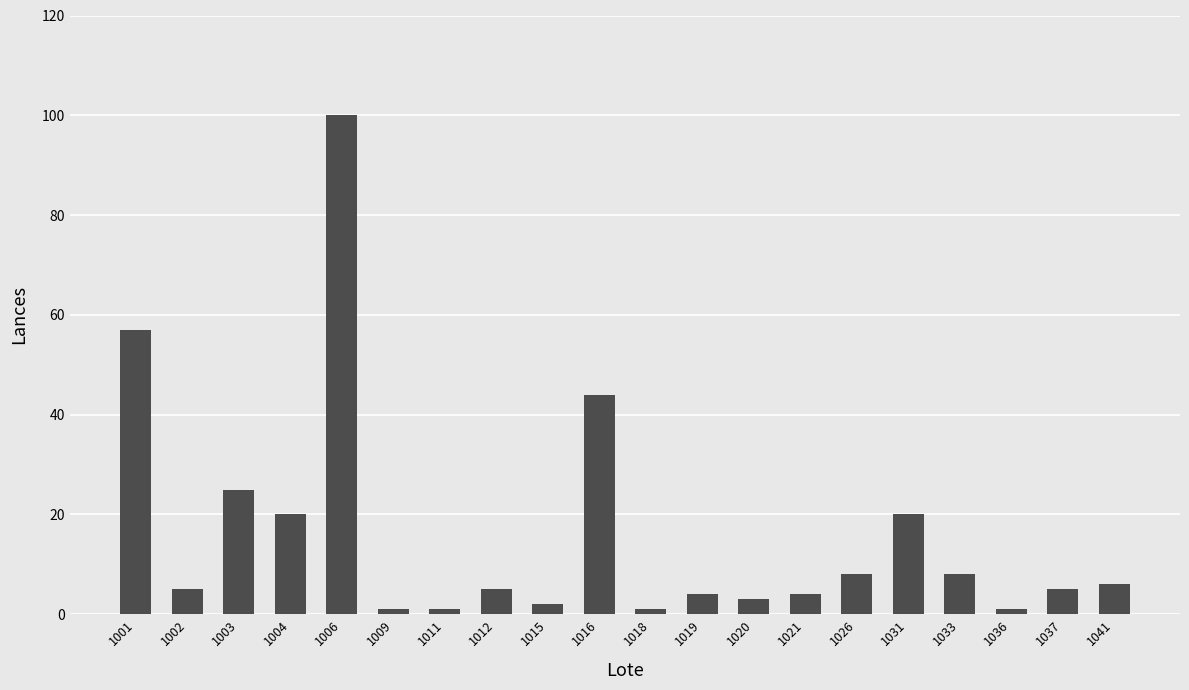

Reading right to left, extract all data points from this chart.

1041=6	1037=5	1036=1	1033=8	1031=20	1026=8	1021=4	1020=3	1019=4	1018=1	1016=44	1015=2	1012=5	1011=1	1009=1	1006=100	1004=20	1003=25	1002=5	1001=57